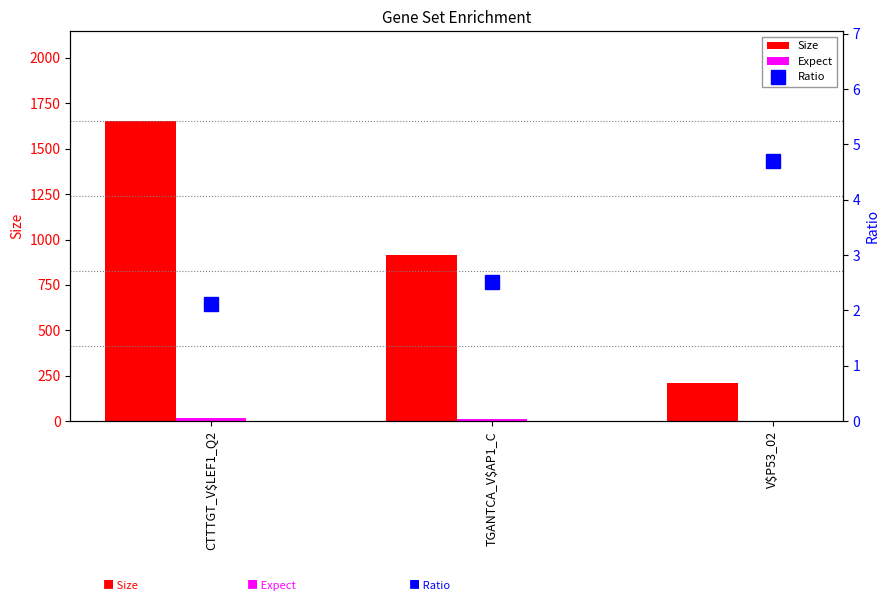

Where is Expect nearest to the value 9?

TGANTCA_V$AP1_C